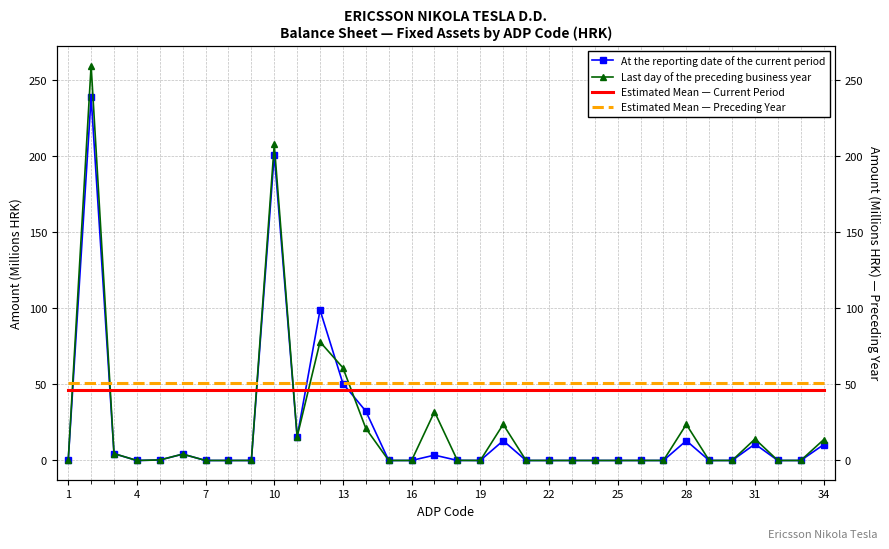

Which series has the largest total across all categories?

Estimated Mean — Preceding Year